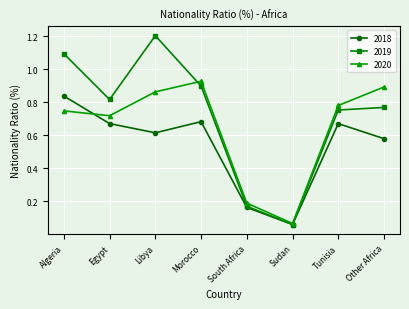

At which label does 2018 reach its peak?

Algeria